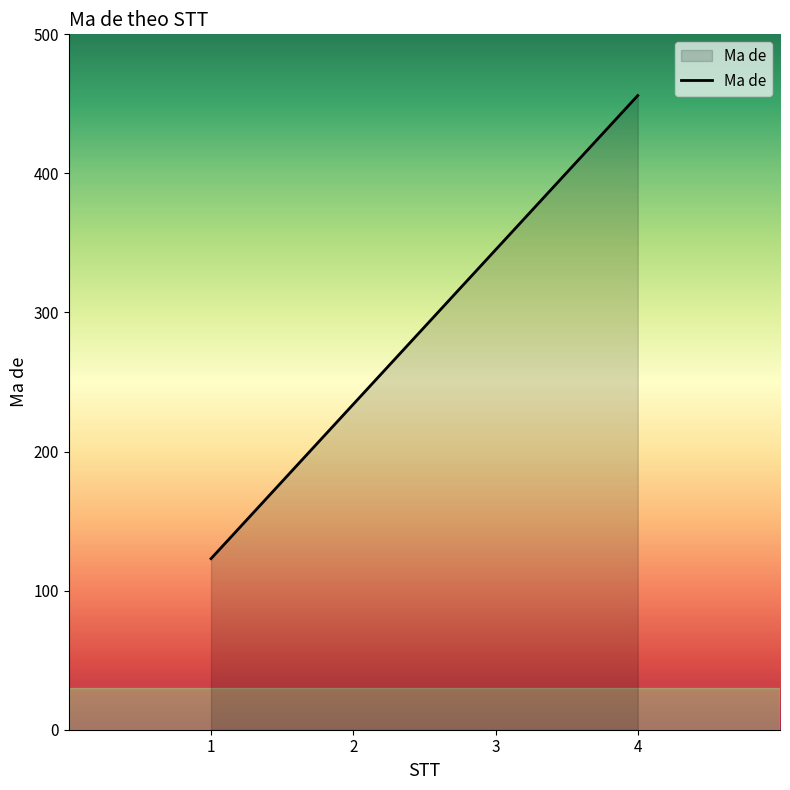

What is the difference between the maximum and minimum values?

333